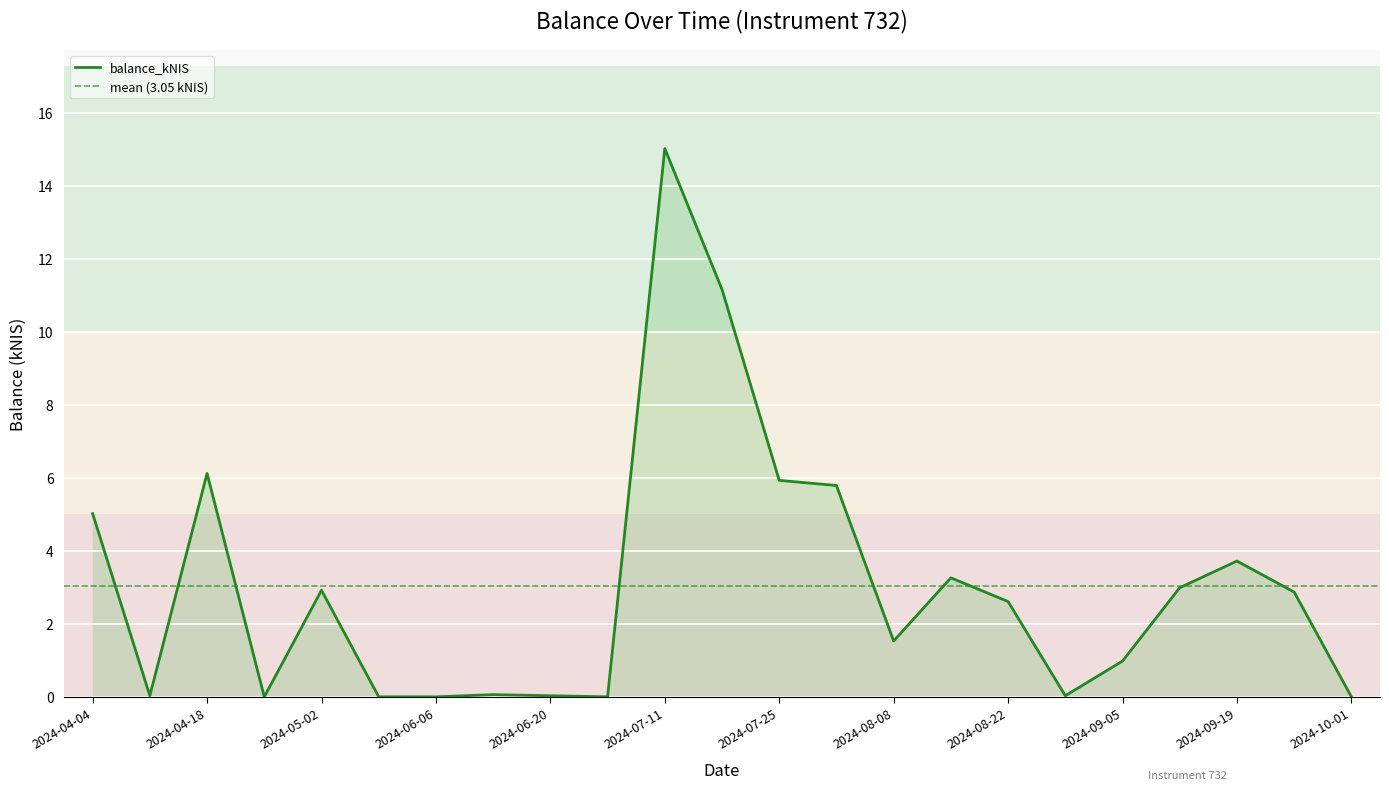

Is it true that the value at 2024-09-05 is 1.0?

True